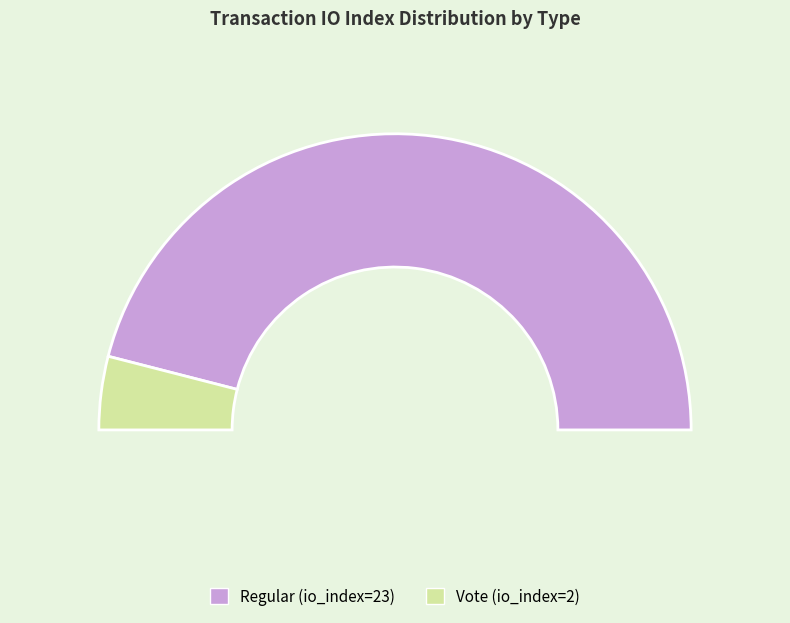

Does any single category account for the majority?

Yes